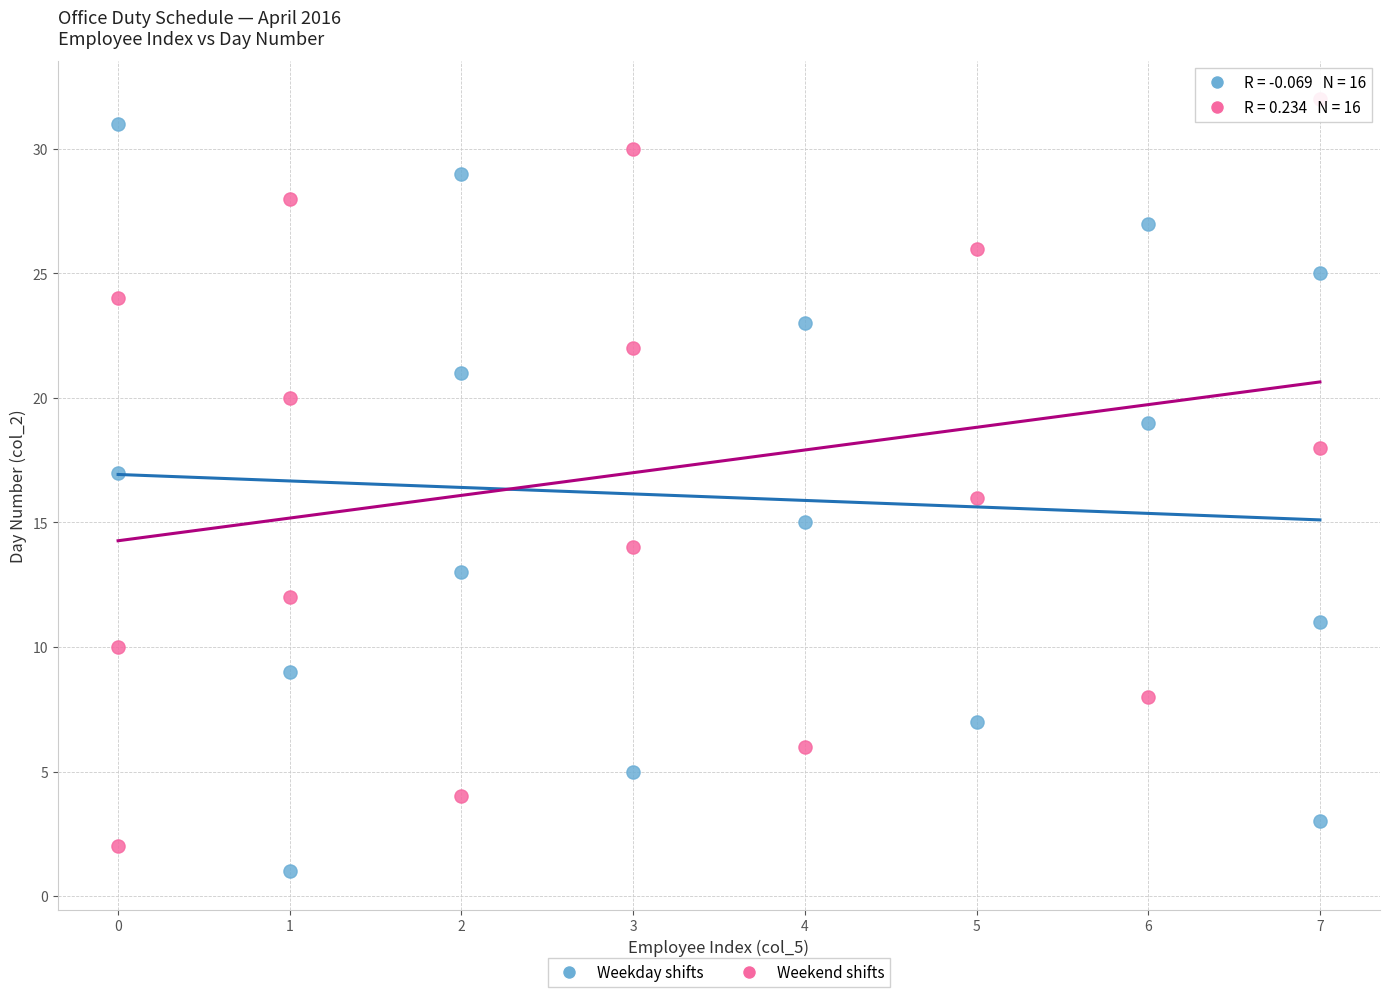

Which series reaches the maximum Y coordinate?

Weekend shifts